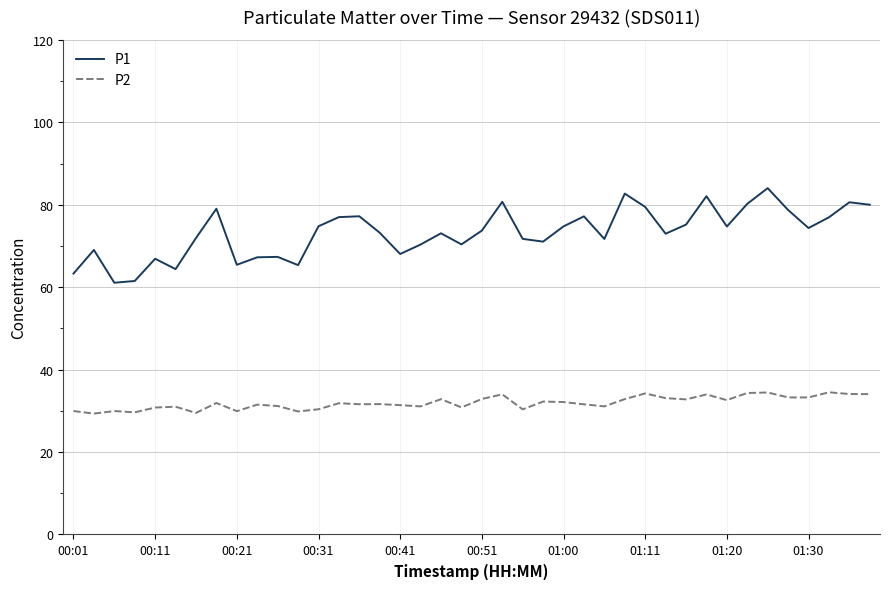

Which series has the largest total across all categories?

P1